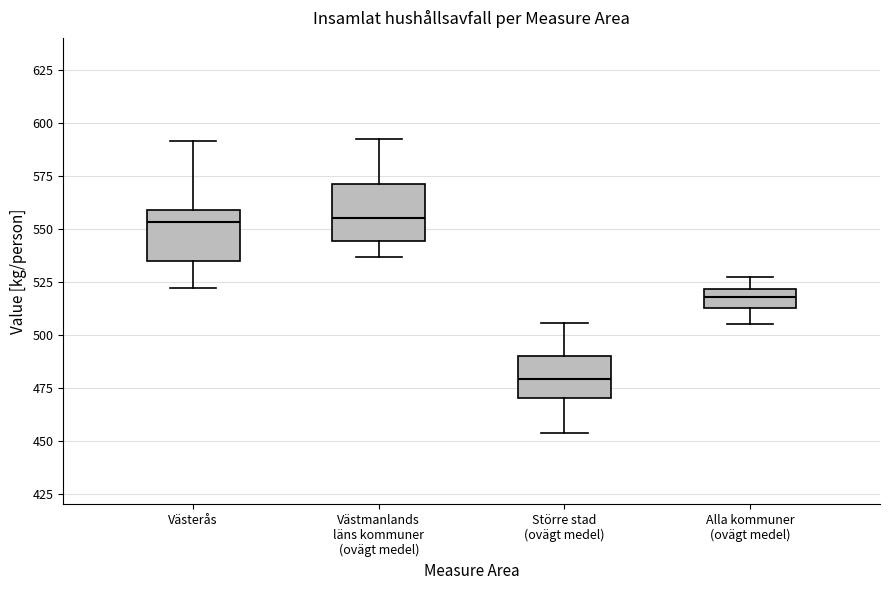

Reading left to right, transcribe this box plot: for each box, give where its median line is, the range the box spans, and where its two whiskers end, as read against the y-axis. The values are not printed on the chart, so give them approximately, as read against the axis.

Västerås: median 555, box 535 to 560, whiskers 520 to 590
Västmanlands läns kommuner (ovägt medel): median 555, box 545 to 570, whiskers 535 to 590
Större stad (ovägt medel): median 480, box 470 to 490, whiskers 455 to 505
Alla kommuner (ovägt medel): median 520 (inside the box), box 510 to 520, whiskers 505 to 525